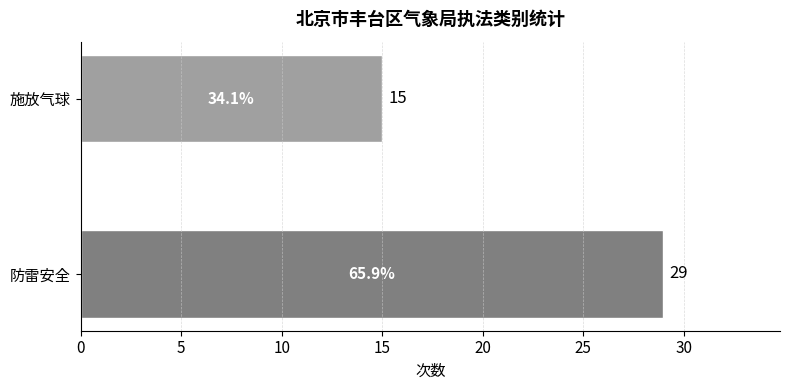

Which has a higher value, 防雷安全 or 施放气球?

防雷安全